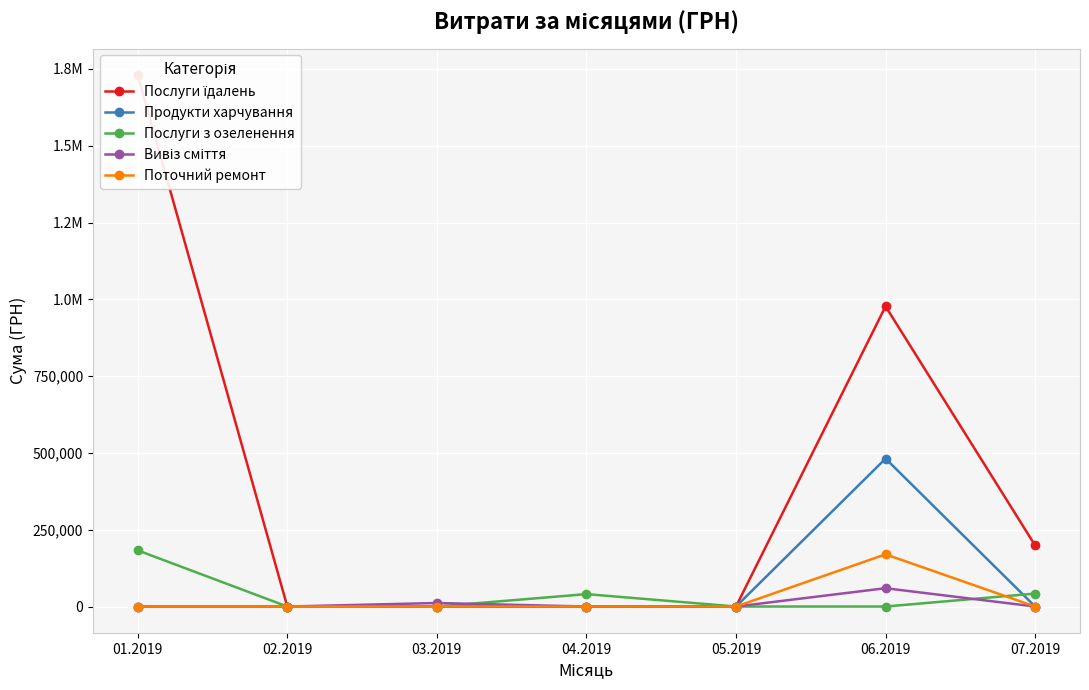

True or false: Послуги з озеленення and Послуги їдалень cross at least once.

False